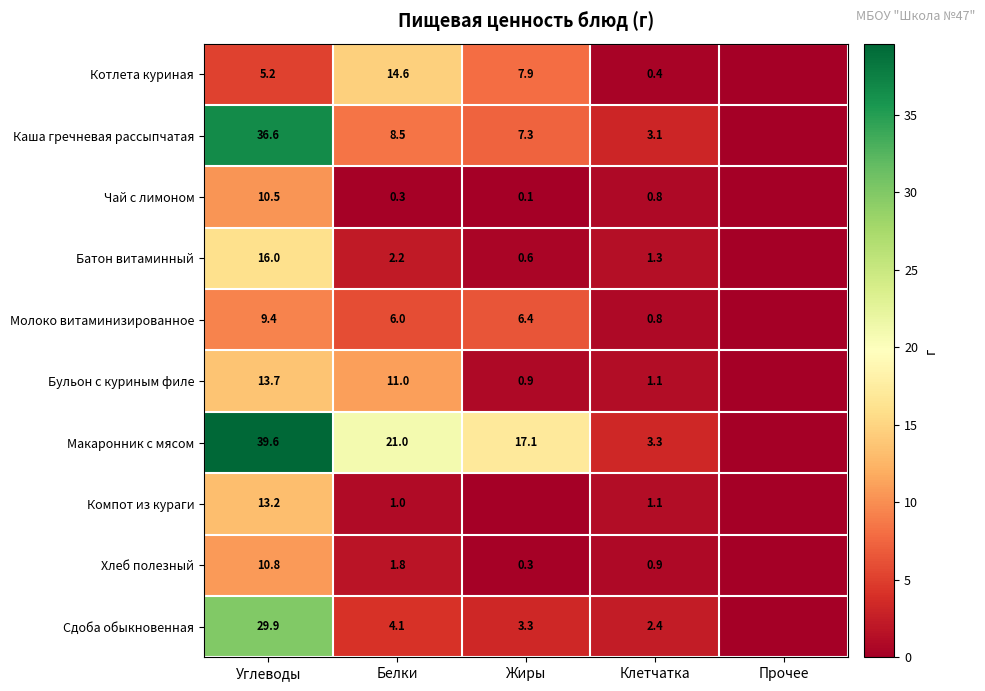

Rank the series at Углеводы from lowest to highest value.

Котлета куриная, Молоко витаминизированное, Чай с лимоном, Хлеб полезный, Компот из кураги, Бульон с куриным филе, Батон витаминный, Сдоба обыкновенная, Каша гречневая рассыпчатая, Макаронник с мясом